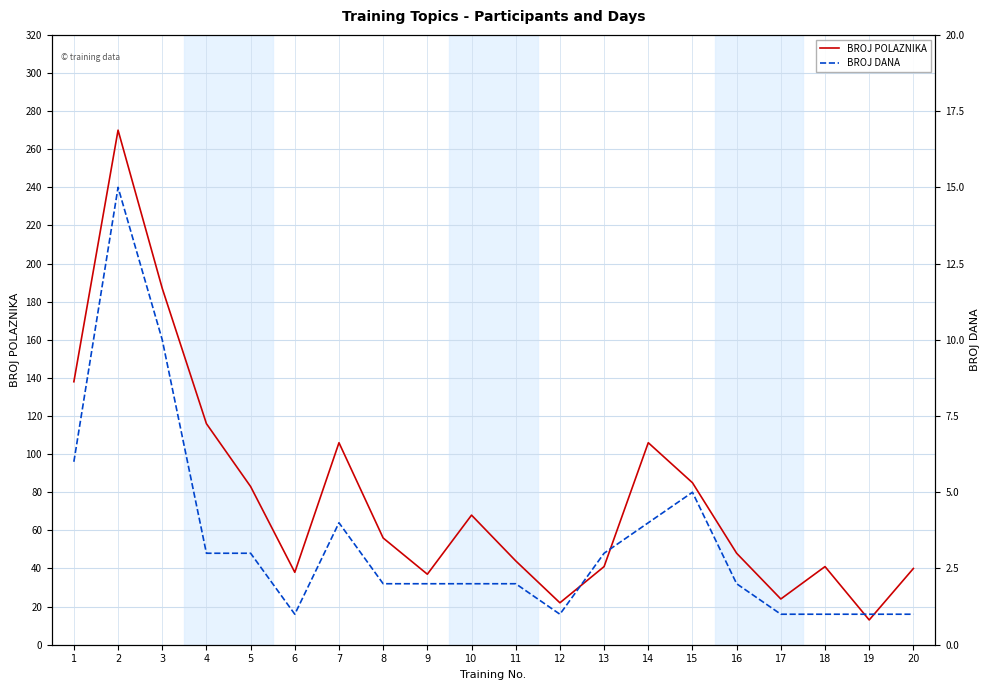

Which series has the largest total across all categories?

BROJ POLAZNIKA